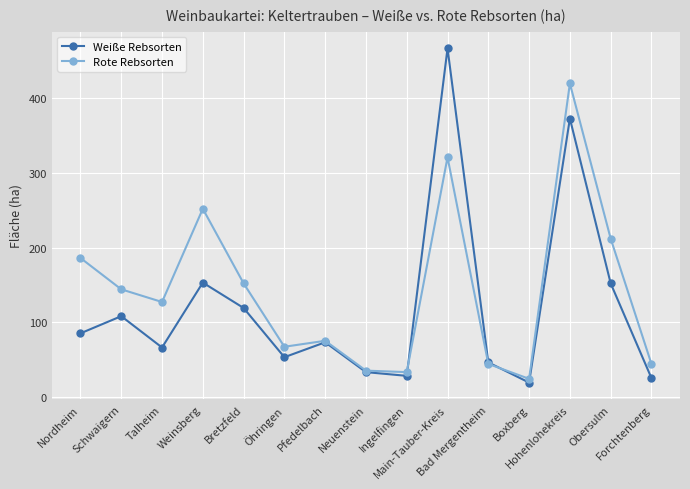

What is the value of the Weiße Rebsorten point at the 2nd from the left?

108